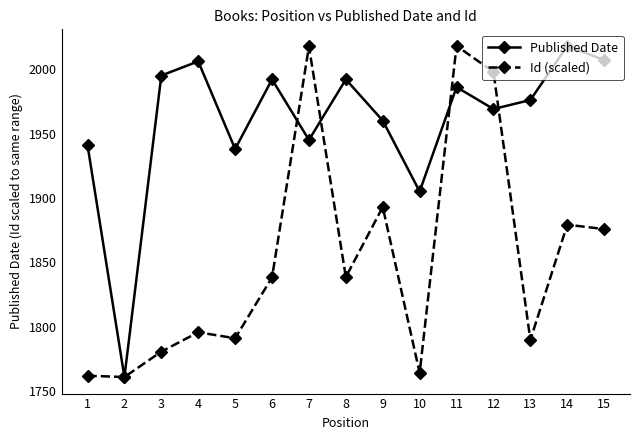

What is the approximate value of Id (scaled) at 14?

1879.2